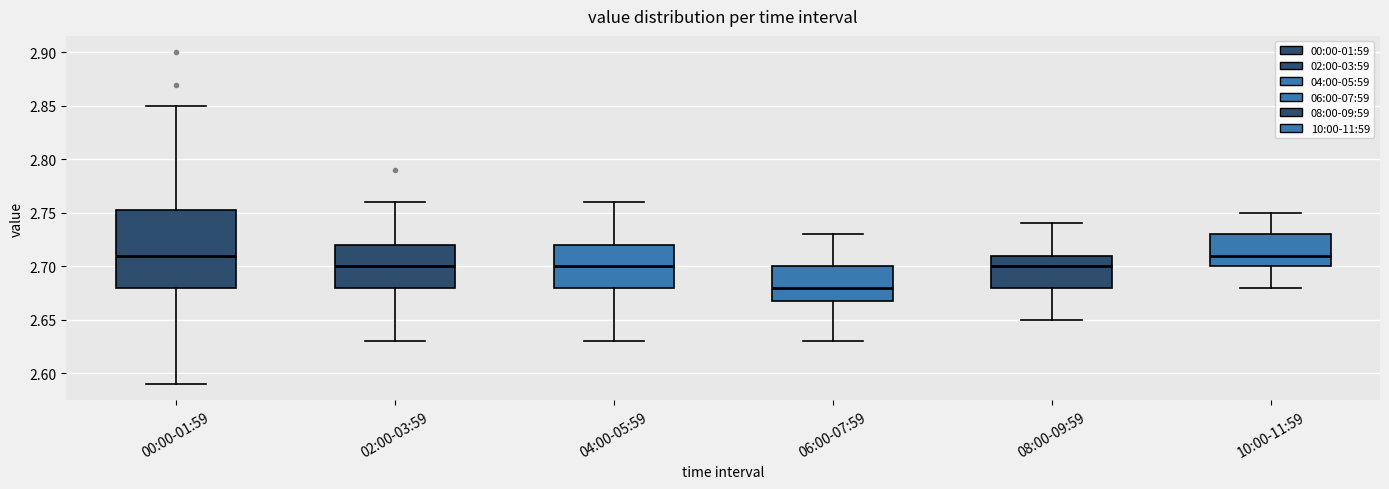

Which box's median line is the lowest?

06:00-07:59